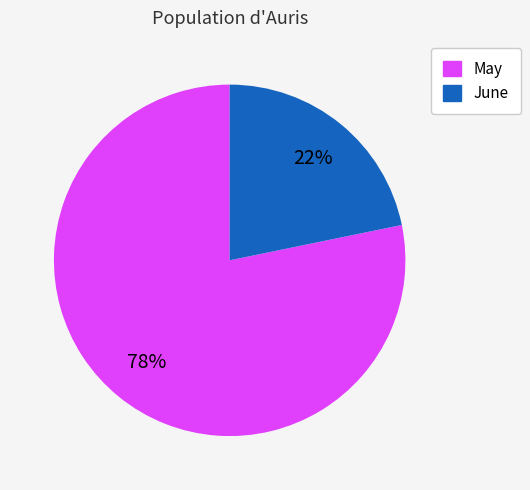

Approximately how many times larger is the value at June compared to May?

0.3